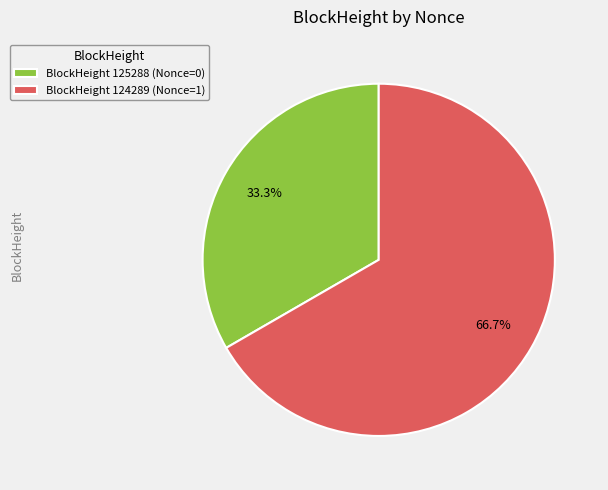

What is the majority slice?

BlockHeight 124289 (Nonce=1)